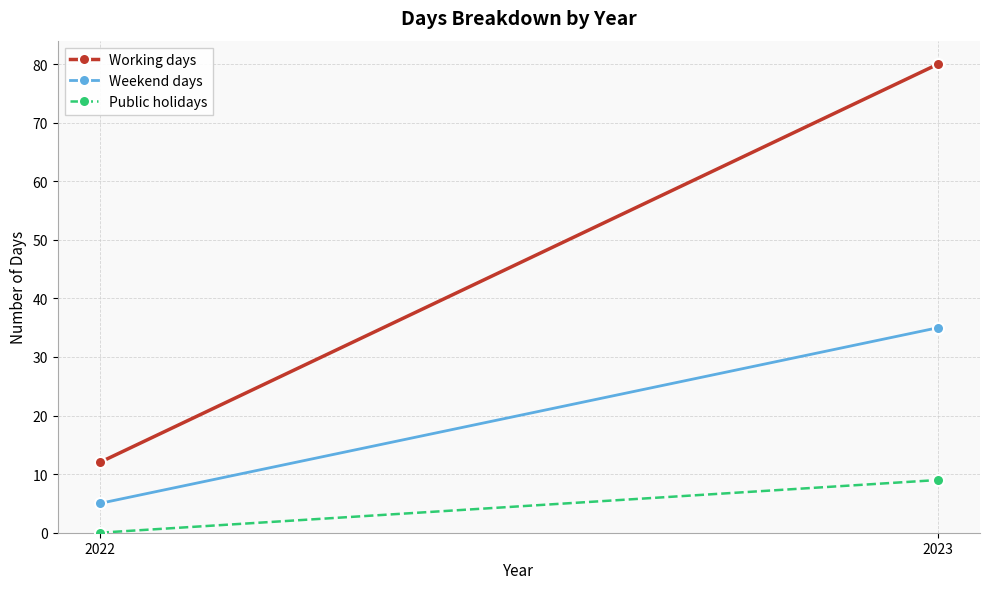

Reading left to right, what are all the values shown in this chart?

Working days: 12	80
Weekend days: 5	35
Public holidays: 0	9